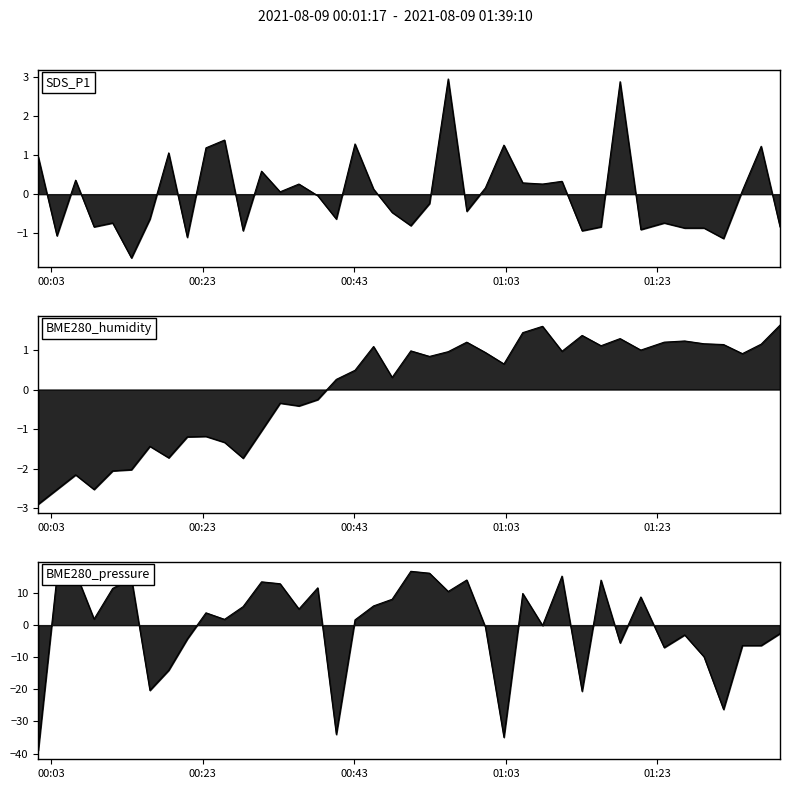

Reading right to left, list all the values displayed in this chart.

SDS_P1: -0.8	1.2	0.1	-1.1	-0.9	-0.9	-0.7	-0.9	2.9	-0.8	-0.9	0.3	0.3	0.3	1.3	0.2	-0.4	3.0	-0.2	-0.8	-0.5	0.1	1.3	-0.6	-0.0	0.3	0.1	0.6	-0.9	1.4	1.2	-1.1	1.1	-0.6	-1.6	-0.7	-0.8	0.4	-1.1	1.0
BME280_humidity: 1.6	1.1	0.9	1.1	1.2	1.2	1.2	1.0	1.3	1.1	1.4	1.0	1.6	1.4	0.6	0.9	1.2	1.0	0.8	1.0	0.3	1.1	0.5	0.3	-0.3	-0.4	-0.3	-1.0	-1.7	-1.3	-1.2	-1.2	-1.7	-1.4	-2.0	-2.1	-2.5	-2.2	-2.5	-2.9
BME280_pressure: -2.6	-6.4	-6.4	-26.3	-9.9	-3.0	-7.0	8.8	-5.5	14.0	-20.6	15.3	-0.1	9.9	-34.9	-0.5	14.1	10.5	16.2	16.8	8.1	6.0	1.6	-34.0	11.6	5.0	12.9	13.5	5.8	1.8	3.8	-4.3	-14.0	-20.3	14.6	11.4	1.9	16.4	15.1	-39.0